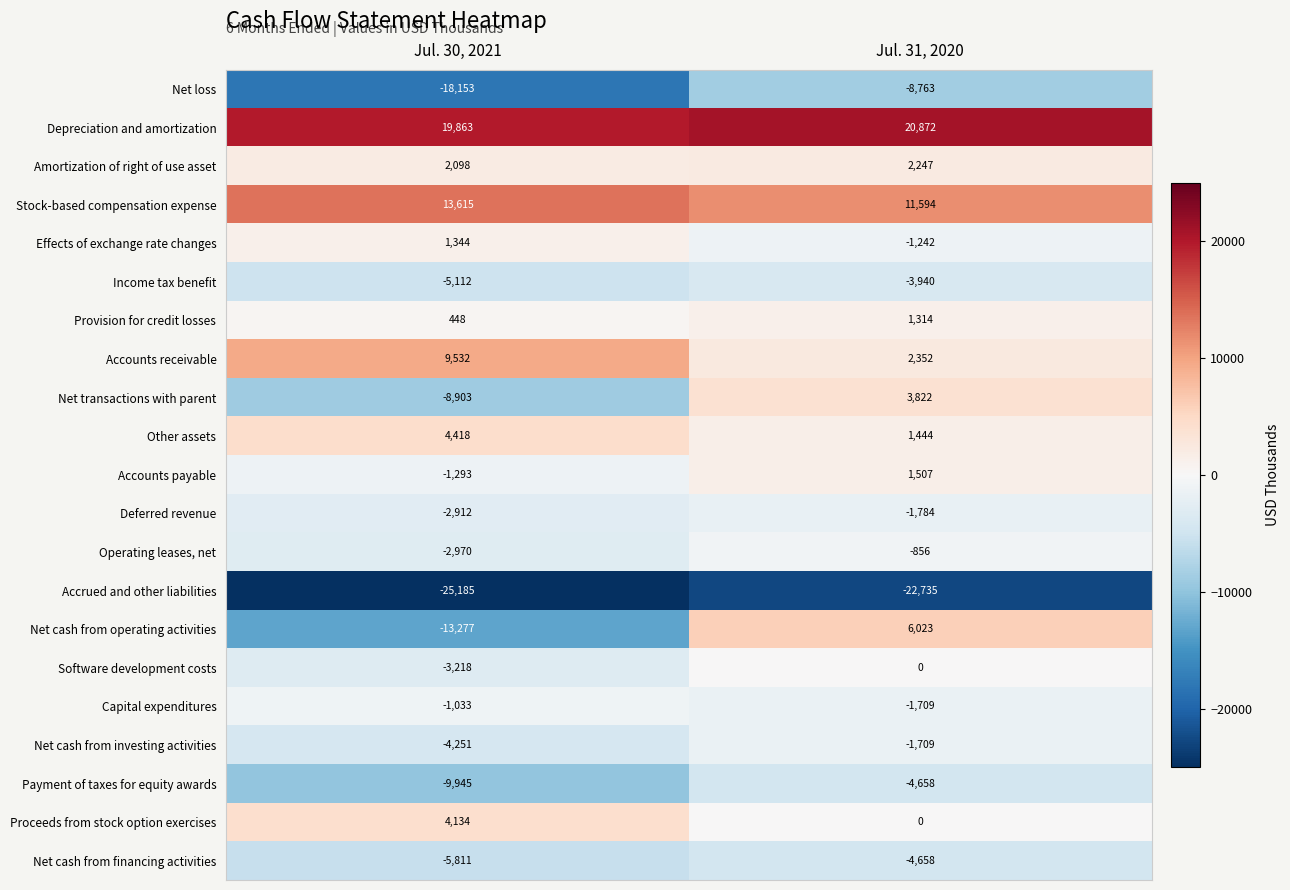

The value of Payment of taxes for equity awards at Jul. 30, 2021 is -9945. True or false?

True